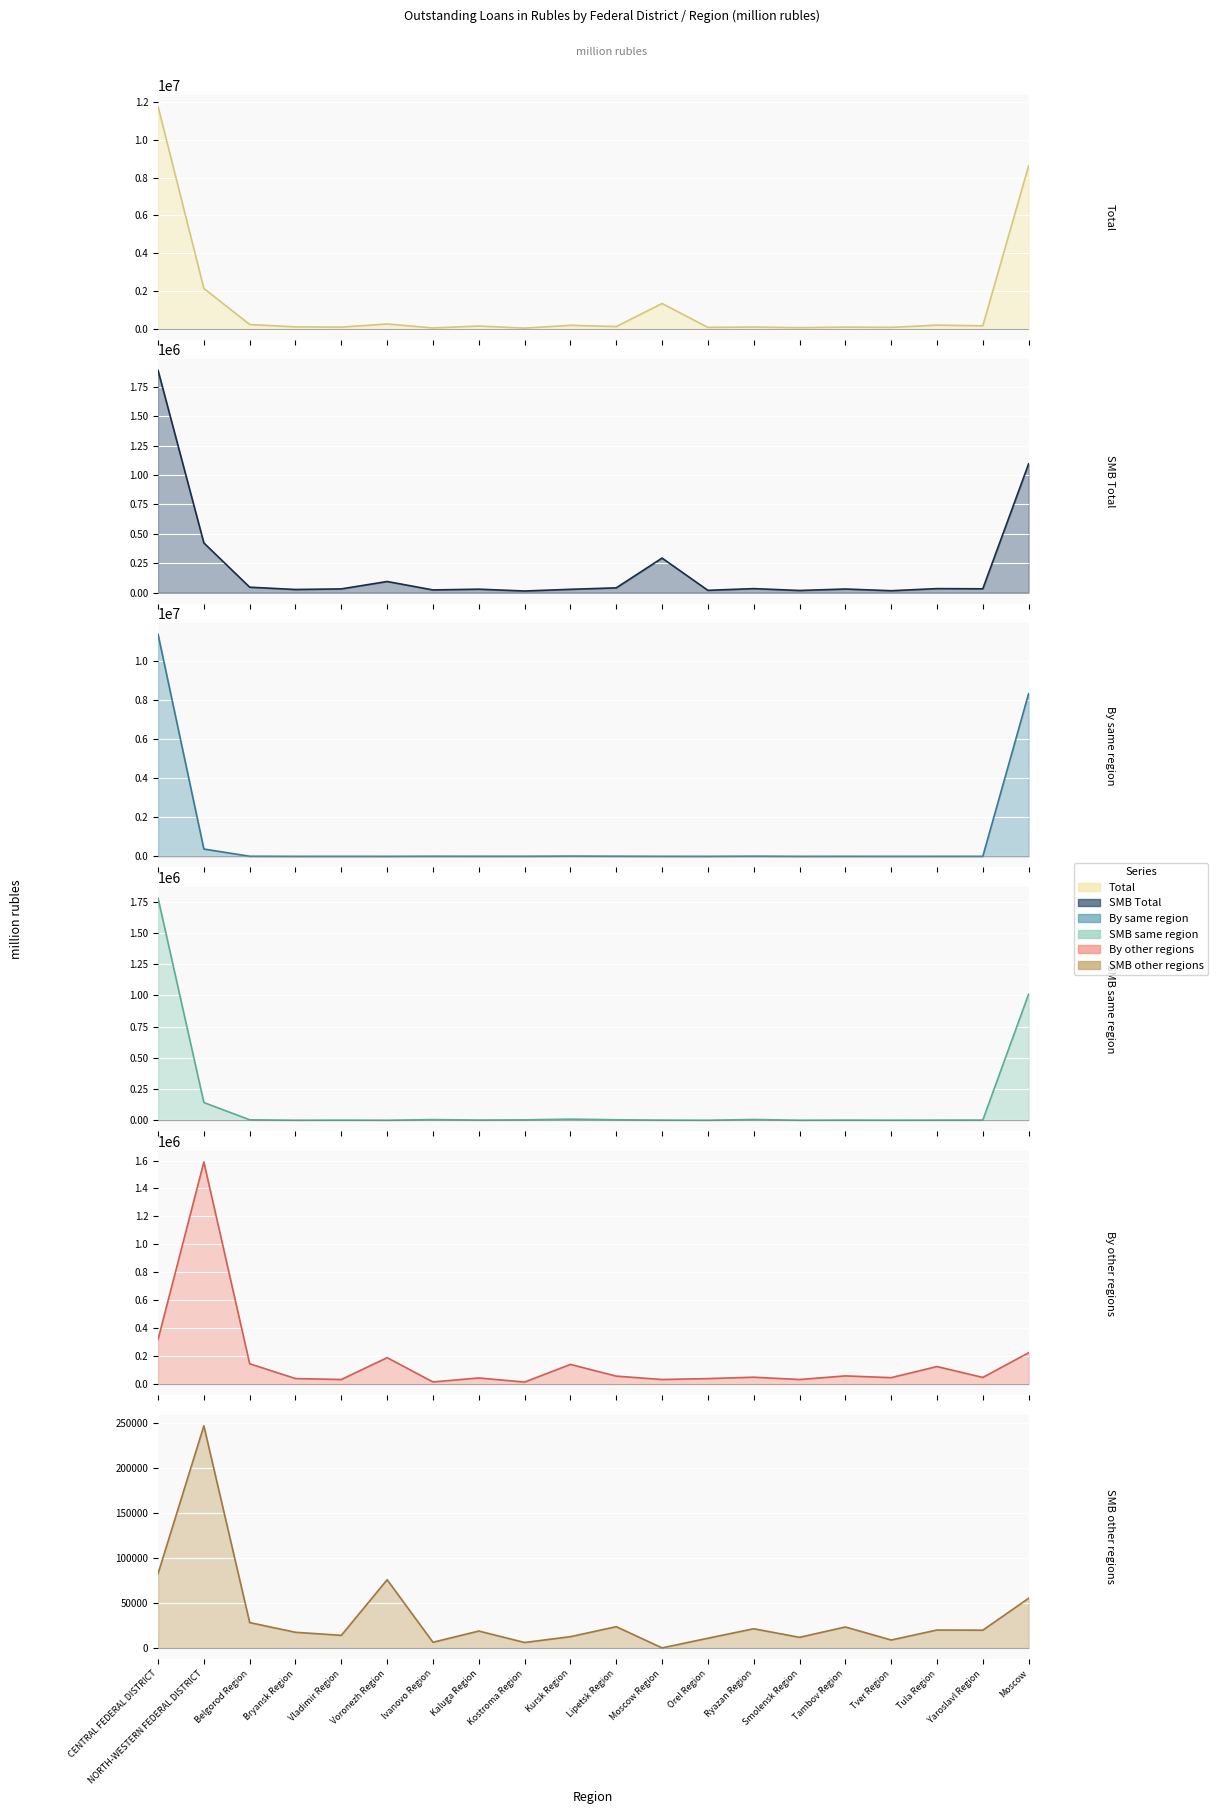

True or false: Total and SMB same region cross at least once.

False